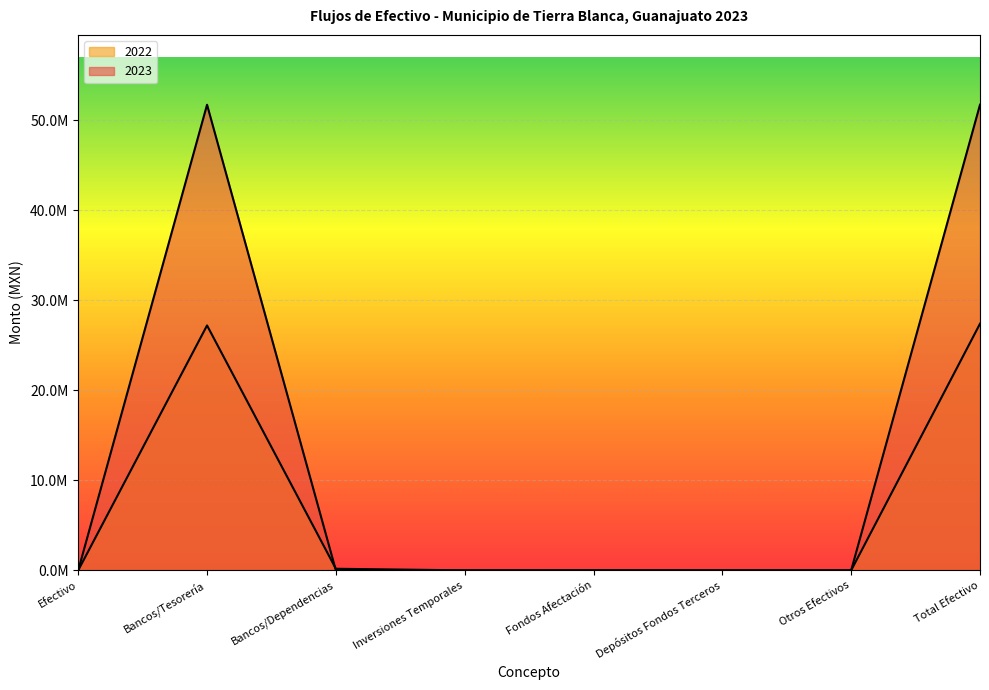

Where is the first local maximum for 2023?

Bancos/Tesorería